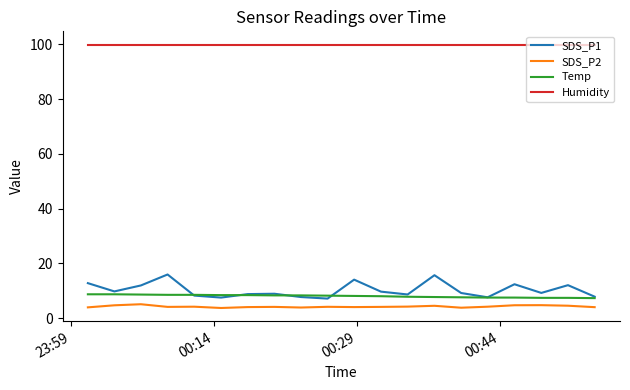

Which series has the widest spread of values?

SDS_P1